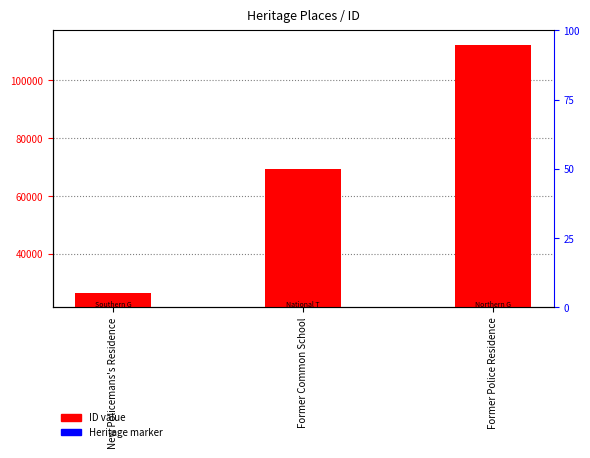

What is the maximum value for Heritage marker?

53.0